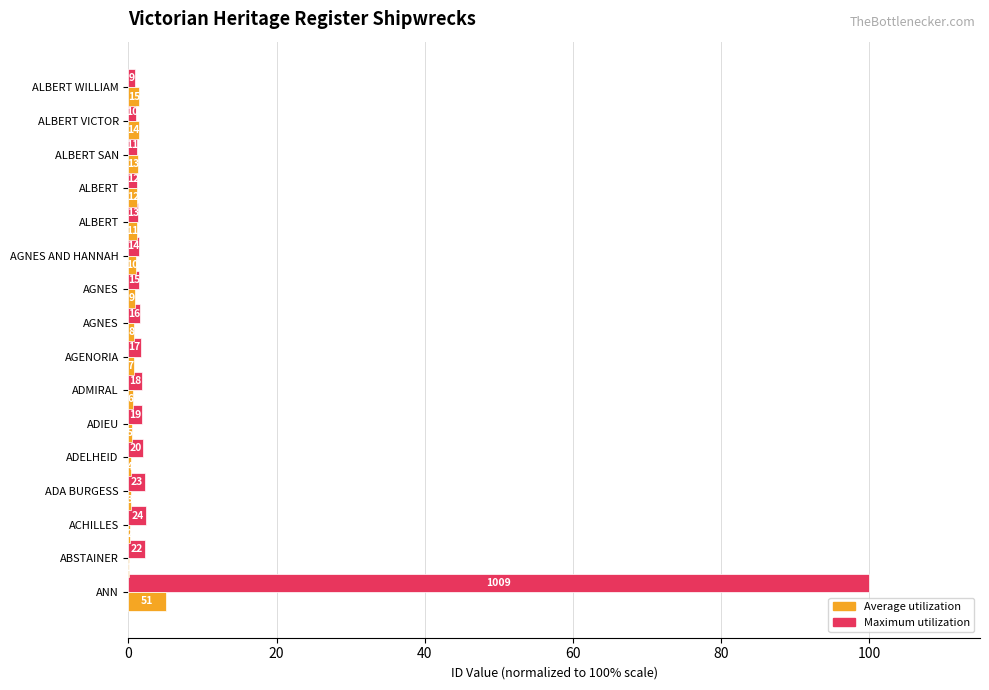

What are all the series names shown in the legend?

Average utilization, Maximum utilization